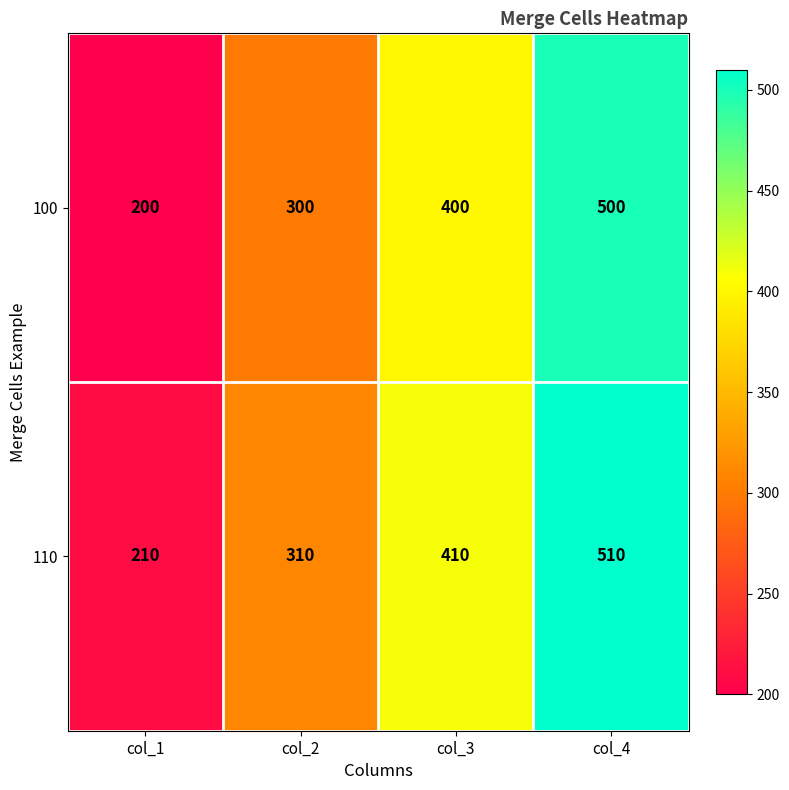

How many values in the 100 series are below 400?

2